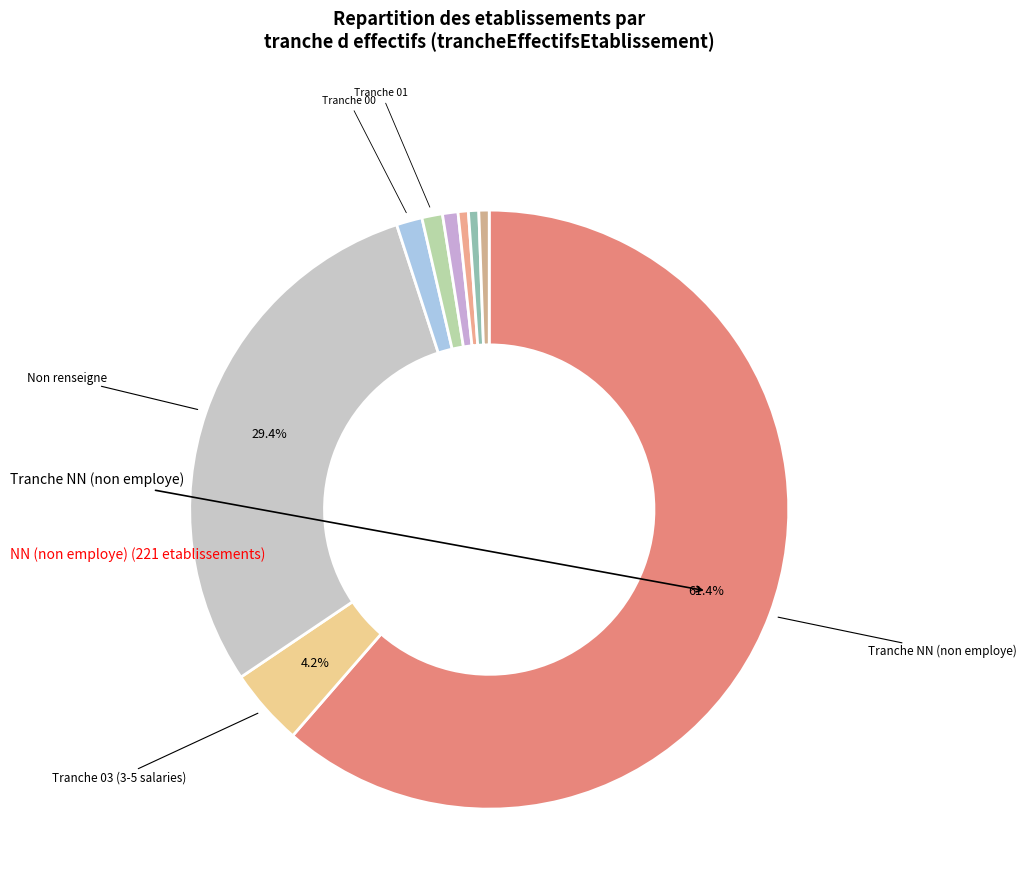

To the nearest percent, what is the average slice percentage?

11%